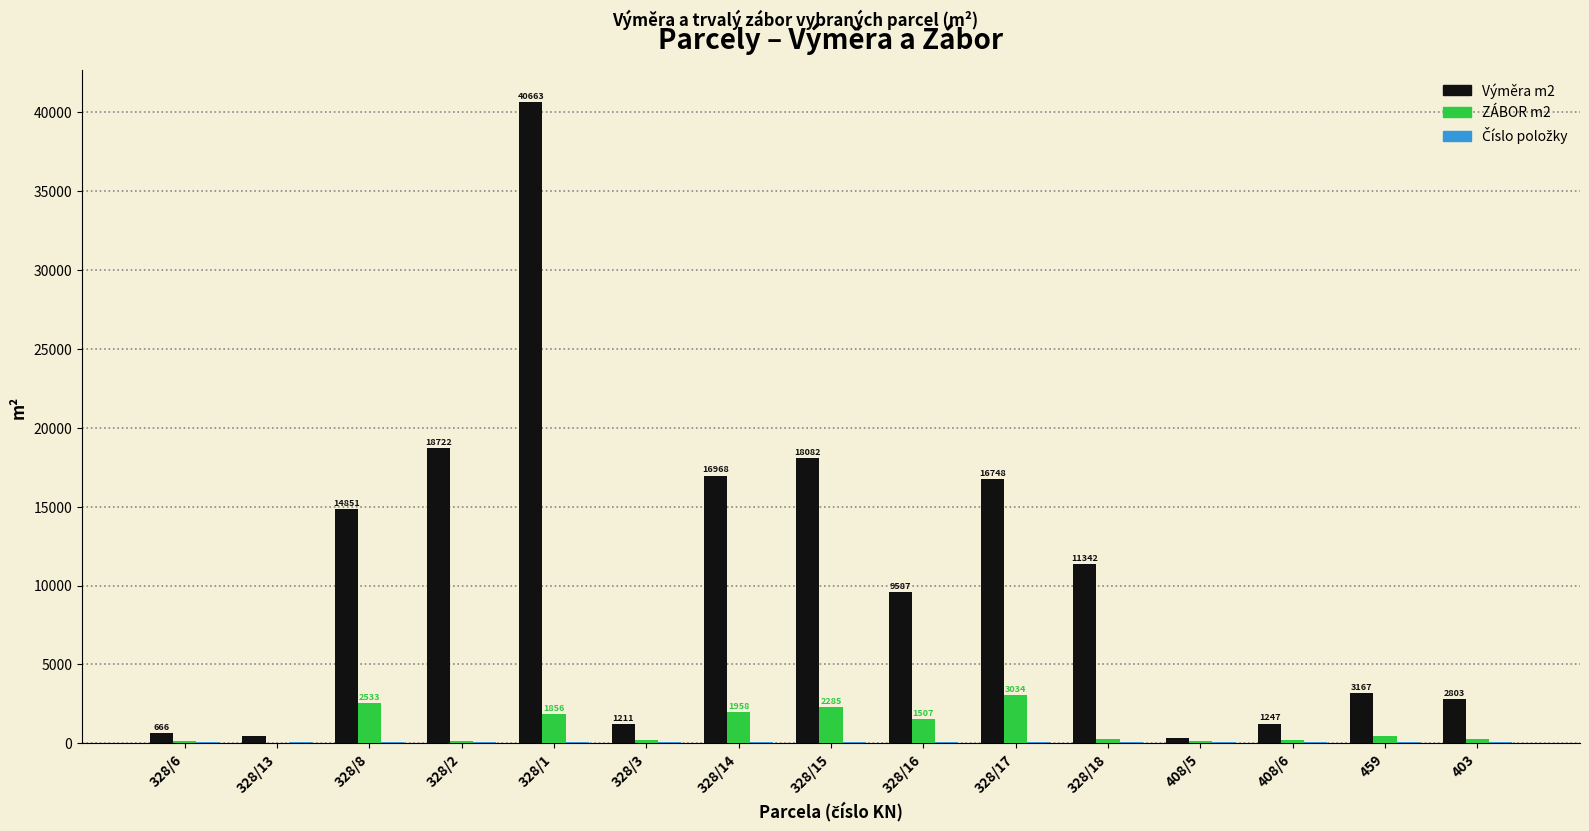

What is the difference between the Výměra m2 values at 328/18 and 328/17?

5406